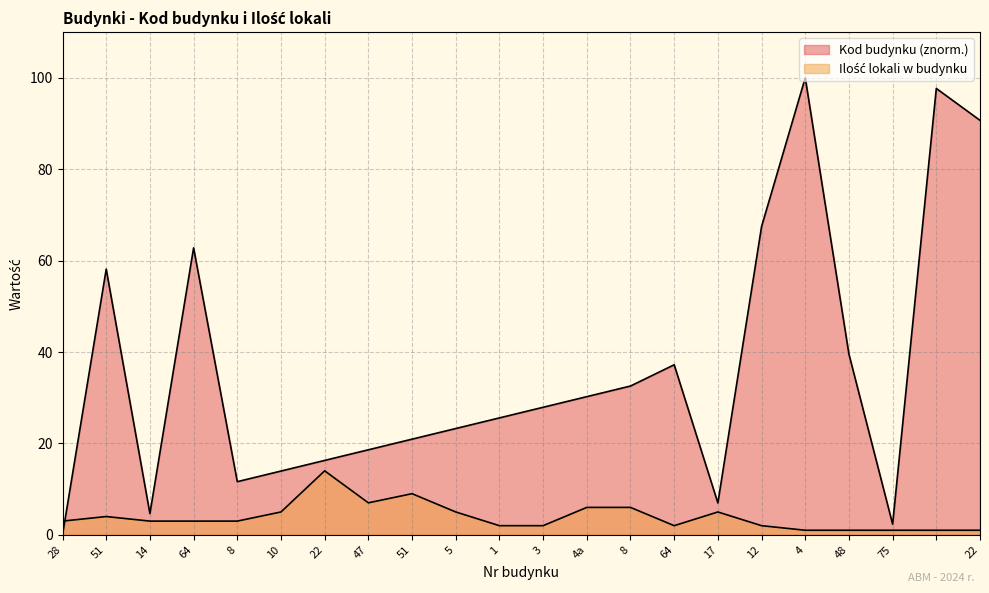

What is the average value of the Kod budynku series?

35.8